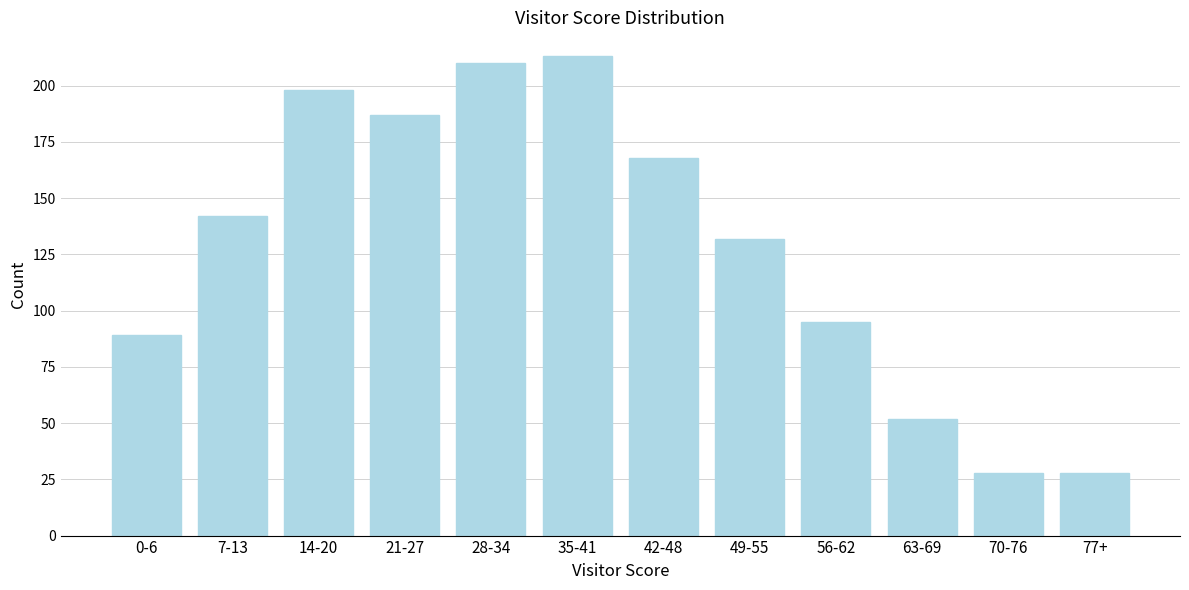

Reading left to right, extract all data points from this chart.

89	142	198	187	210	213	168	132	95	52	28	28